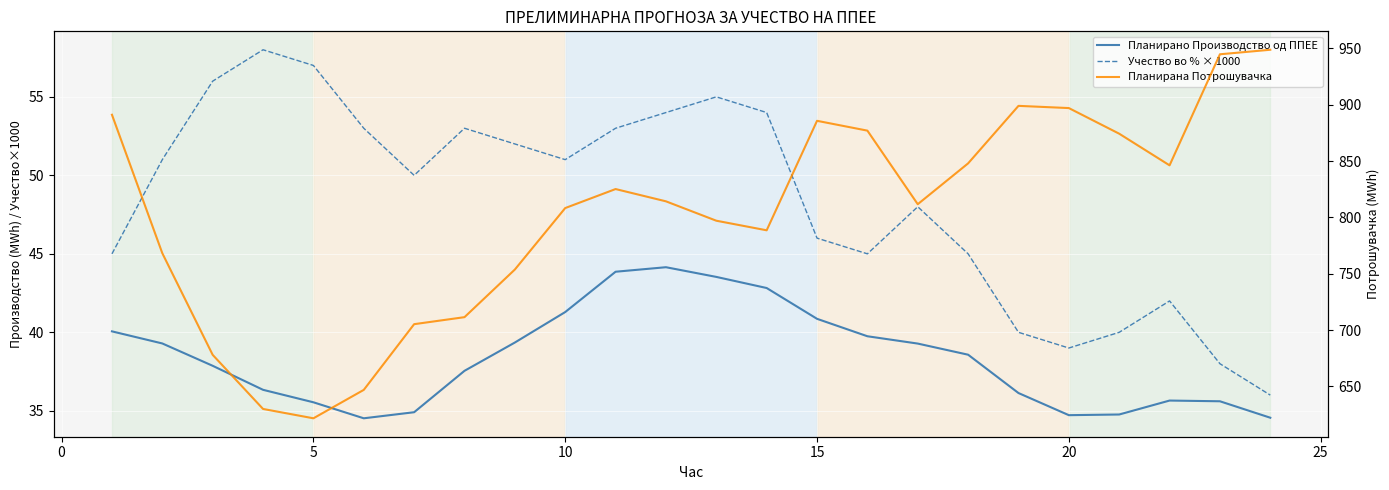

True or false: Учество во % × 1000 and Планирано Производство од ППЕЕ cross at least once.

False